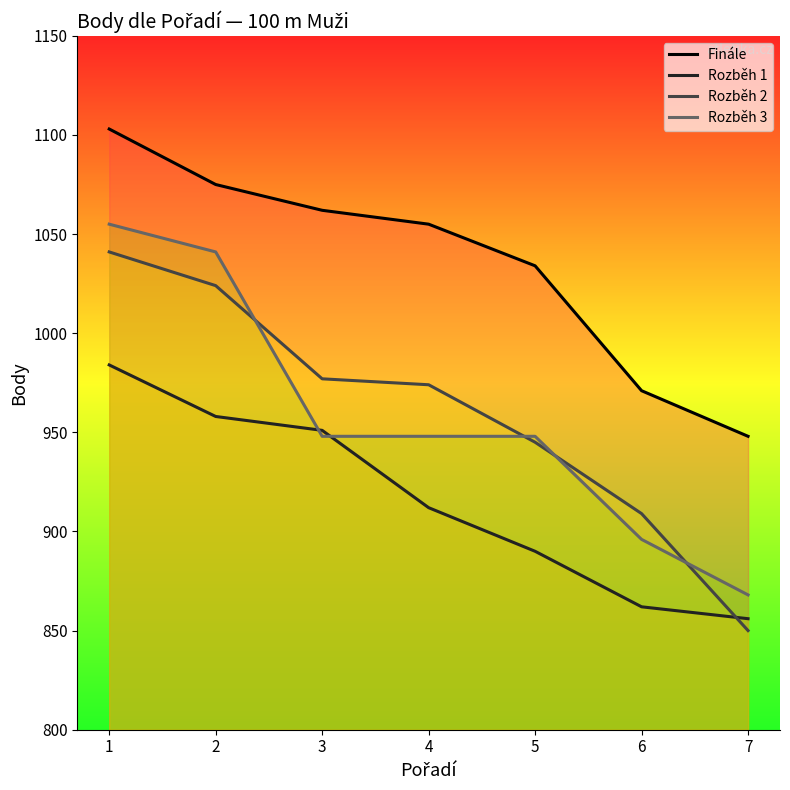

Does the chart display data point markers on the line(s)?

No